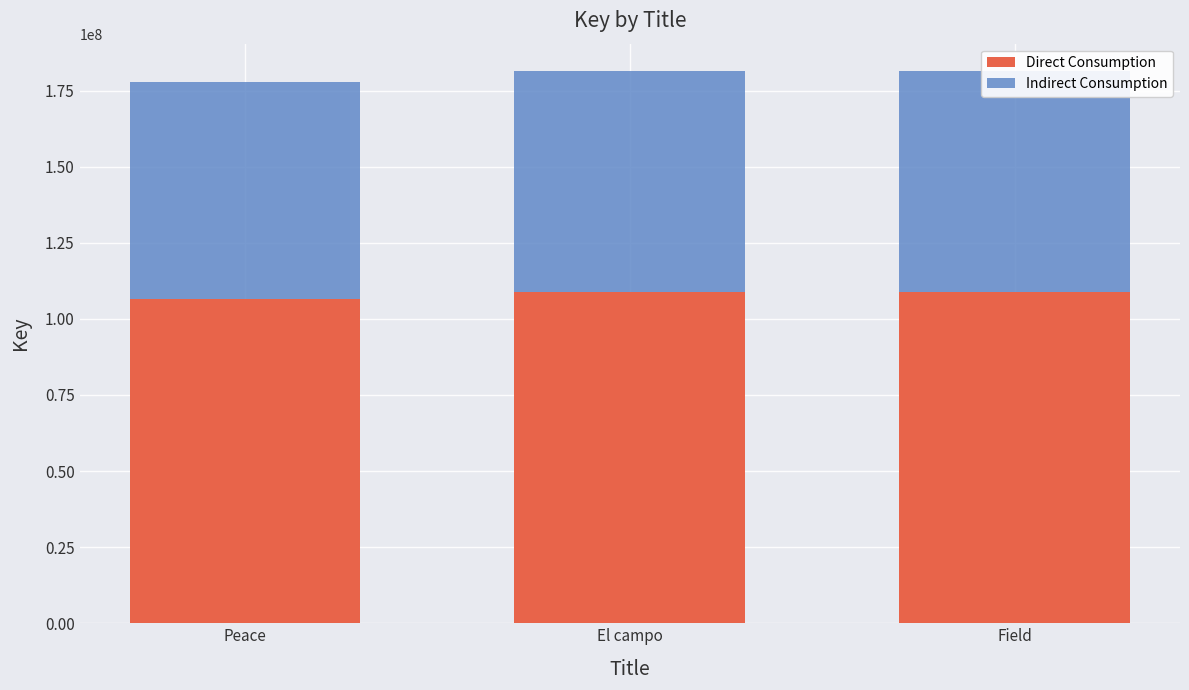

What is the total value across all series at Field?

181366910